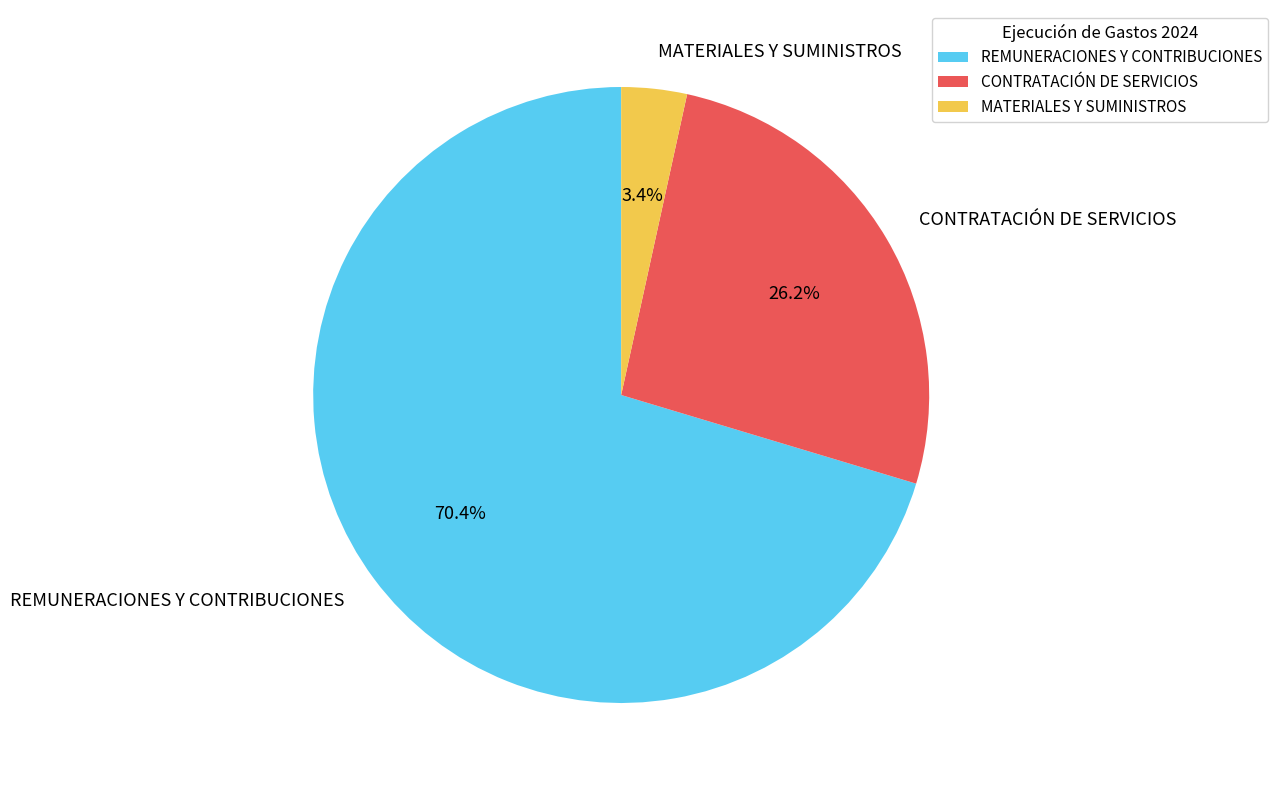

Combined, do CONTRATACIÓN DE SERVICIOS and REMUNERACIONES Y CONTRIBUCIONES account for over 50%?

Yes